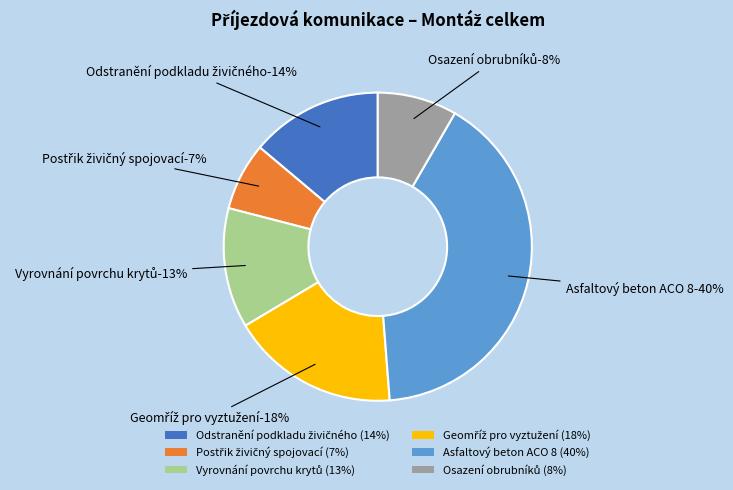

To the nearest percent, what percentage of the pie is Vyrovnání povrchu krytů?

13%